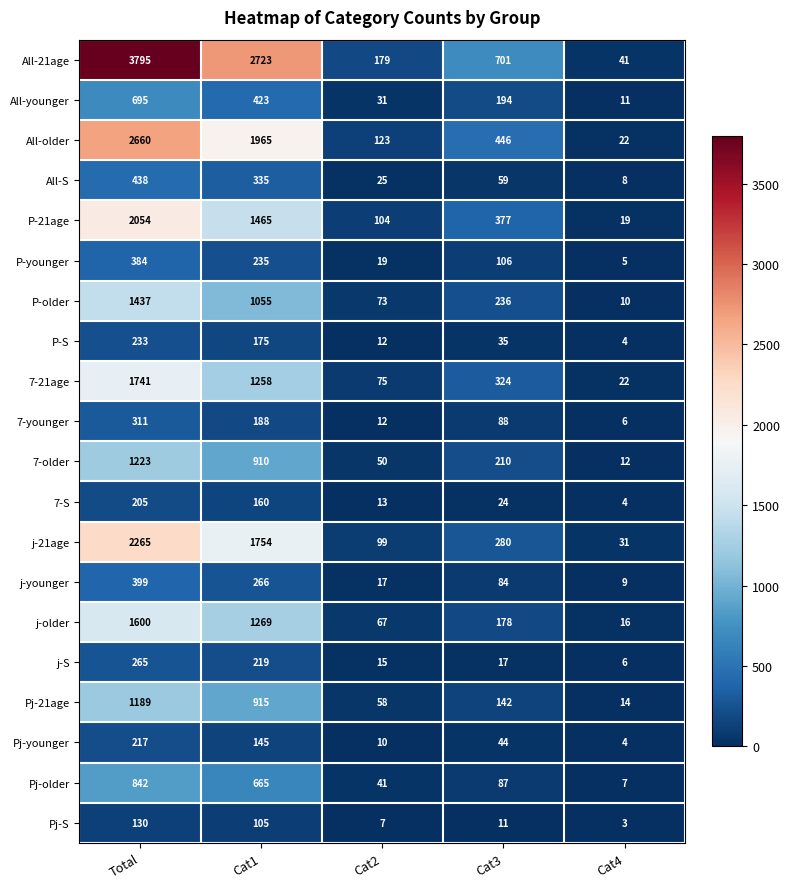

At how many categories does at least one series exceed 1172?

2